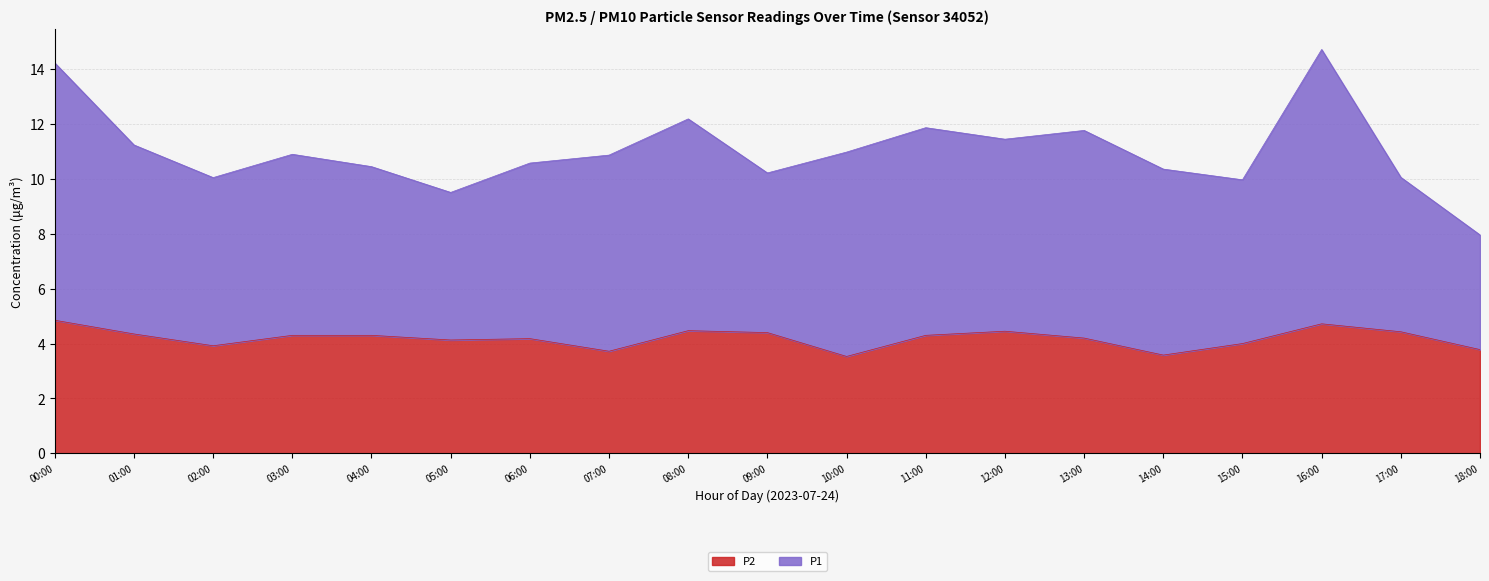

True or false: P2 has a value of 3.5 at 10:00.

True